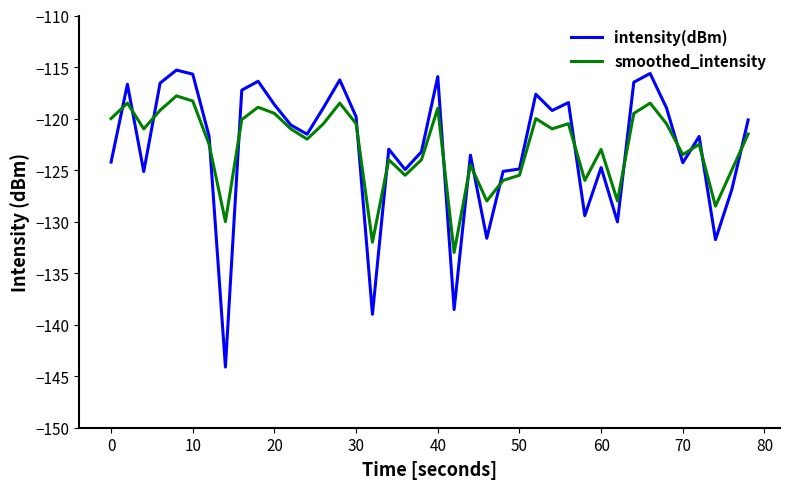

Which series ends up on top after the final intersection of smoothed_intensity and intensity(dBm)?

intensity(dBm)